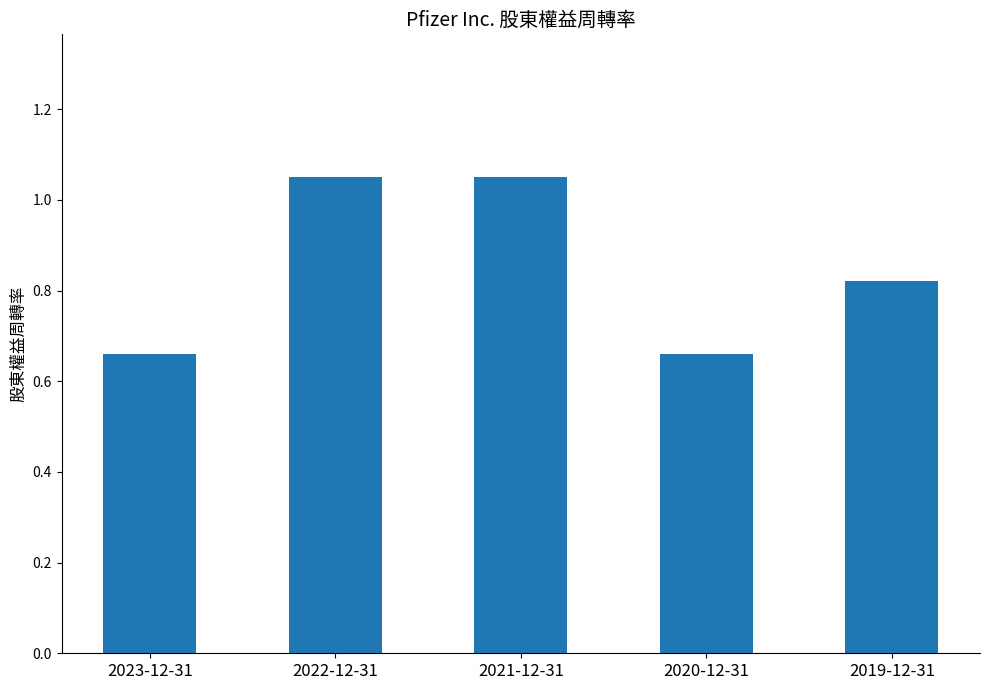

Count the values in the range 0 to 1.

3